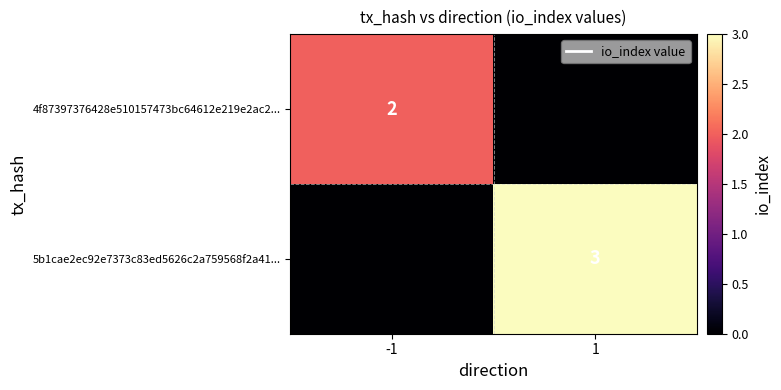

The 4f87397376428e510157473bc64612e219e2ac2... series shows 1 at -1. True or false?

False